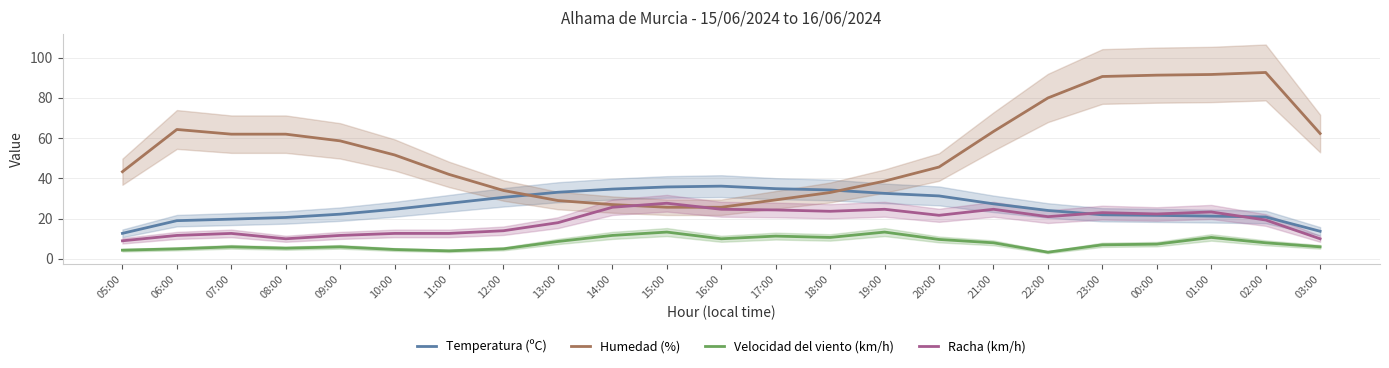

How many intersections are there between Humedad (%) and Racha (km/h)?

2